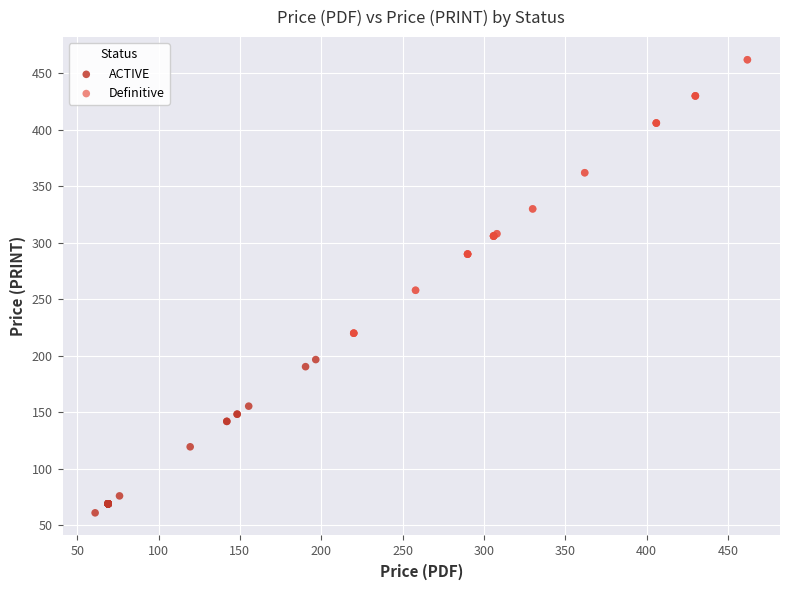

Which series reaches the maximum Y coordinate?

Definitive